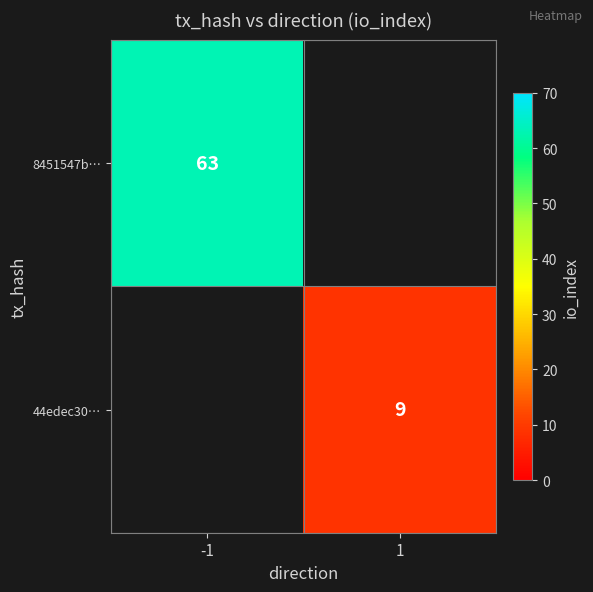

At how many categories does at least one series exceed 41?

1